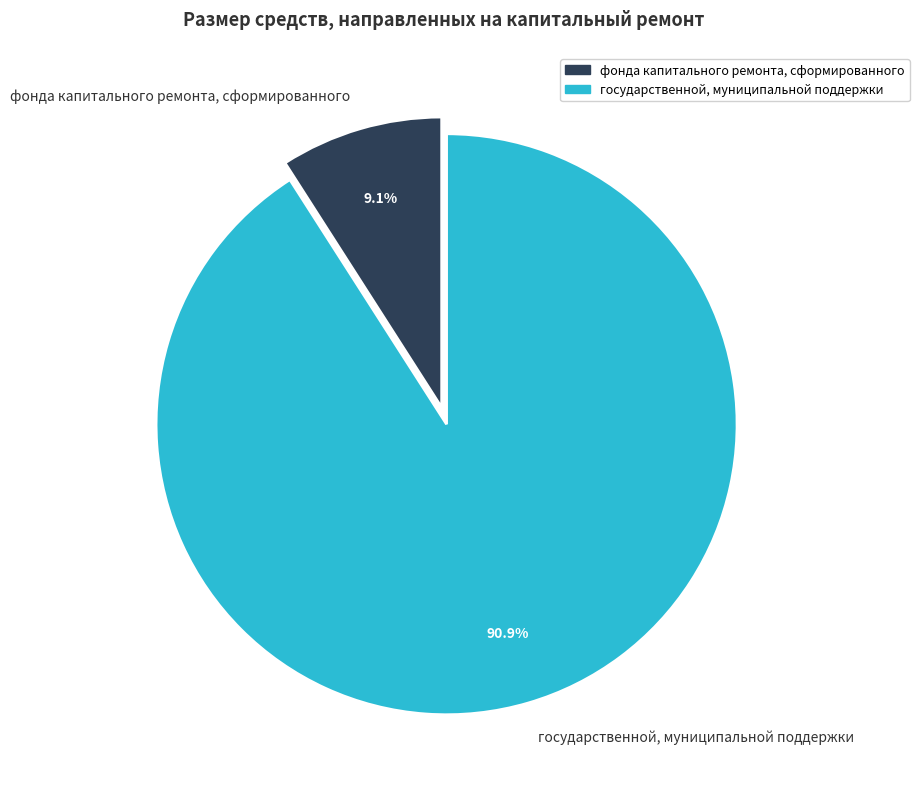

What is the total percentage of государственной, муниципальной поддержки and фонда капитального ремонта, сформированного?

100.0%